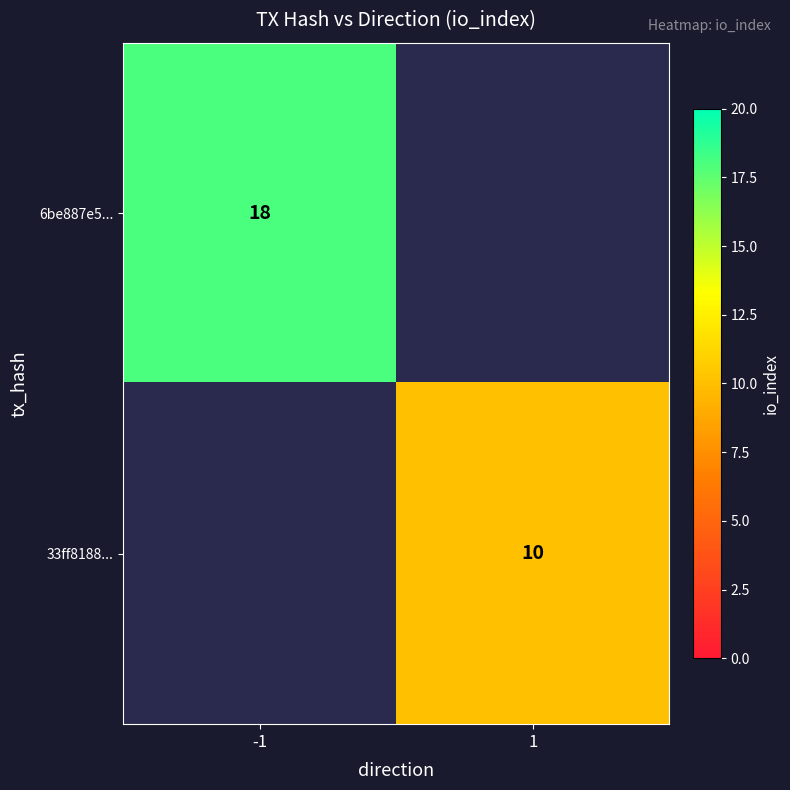

The value of 33ff8188... at 1 is 3. True or false?

False